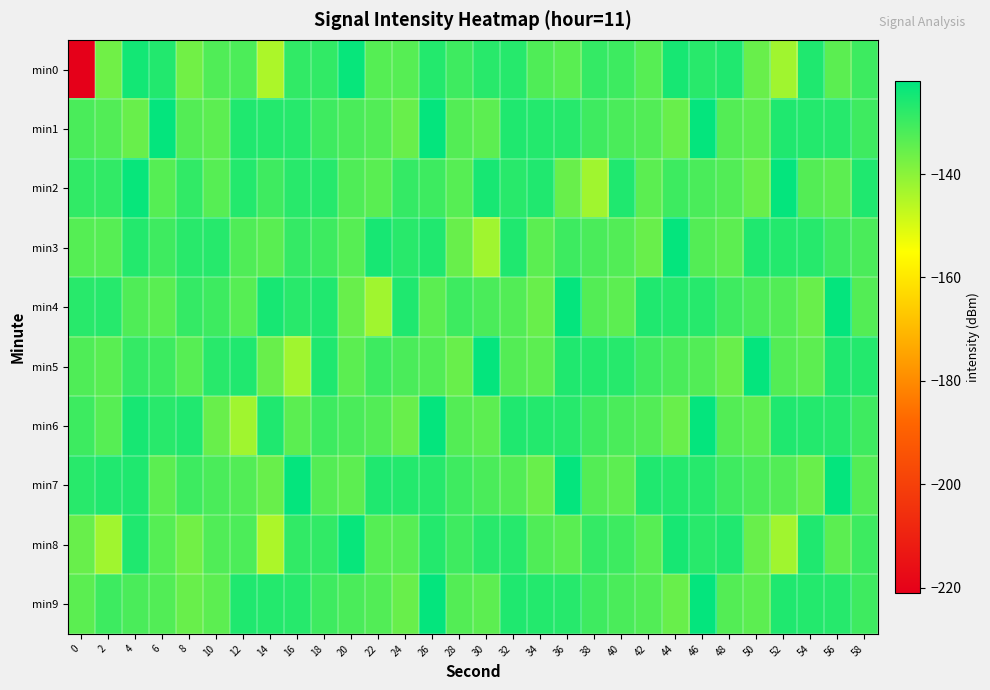

Reading right to left, extract all data points from this chart.

min0: 58=-129.9	56=-133.8	54=-126.2	52=-142.8	50=-135.7	48=-126.3	46=-127.3	44=-125.2	42=-133.3	40=-129.9	38=-128.9	36=-133.8	34=-132.4	32=-127.2	30=-127.3	28=-130.3	26=-126.6	24=-133.3	22=-133.1	20=-123.2	18=-128.4	16=-128.4	14=-144.3	12=-131.9	10=-132.5	8=-136.8	6=-126.6	4=-124.7	2=-136.6	0=-221.0
min1: 58=-130.3	56=-127.2	54=-126.8	52=-126.1	50=-134.0	48=-132.9	46=-122.8	44=-135.7	42=-132.8	40=-131.8	38=-130.3	36=-127.2	34=-126.8	32=-126.1	30=-134.0	28=-132.9	26=-122.8	24=-135.7	22=-132.8	20=-131.8	18=-130.3	16=-127.2	14=-126.8	12=-126.1	10=-134.0	8=-132.9	6=-122.8	4=-135.7	2=-132.8	0=-131.8
min2: 58=-126.1	56=-134.0	54=-132.9	52=-122.8	50=-135.7	48=-132.8	46=-131.8	44=-129.9	42=-133.8	40=-126.2	38=-142.8	36=-135.7	34=-126.3	32=-127.3	30=-125.2	28=-133.3	26=-129.9	24=-128.9	22=-133.8	20=-132.4	18=-127.2	16=-127.3	14=-130.3	12=-126.6	10=-133.3	8=-128.4	6=-133.1	4=-123.2	2=-128.4	0=-128.4
min3: 58=-131.8	56=-130.3	54=-127.2	52=-126.8	50=-126.1	48=-134.0	46=-132.9	44=-122.8	42=-135.7	40=-132.8	38=-131.8	36=-129.9	34=-133.8	32=-126.2	30=-142.8	28=-135.7	26=-126.3	24=-127.3	22=-125.2	20=-133.3	18=-129.9	16=-128.9	14=-133.8	12=-132.4	10=-127.2	8=-127.3	6=-130.3	4=-126.6	2=-133.3	0=-133.1
min4: 58=-132.9	56=-122.8	54=-135.7	52=-132.8	50=-131.8	48=-130.3	46=-127.2	44=-126.8	42=-126.1	40=-134.0	38=-132.9	36=-122.8	34=-135.7	32=-132.8	30=-131.8	28=-129.9	26=-133.8	24=-126.2	22=-142.8	20=-135.7	18=-126.3	16=-127.3	14=-125.2	12=-133.3	10=-129.9	8=-128.9	6=-133.8	4=-132.4	2=-127.2	0=-127.3
min5: 58=-126.8	56=-126.1	54=-134.0	52=-132.9	50=-122.8	48=-135.7	46=-132.8	44=-131.8	42=-130.3	40=-127.2	38=-126.8	36=-126.1	34=-134.0	32=-132.9	30=-122.8	28=-135.7	26=-132.8	24=-131.8	22=-129.9	20=-133.8	18=-126.2	16=-142.8	14=-135.7	12=-126.3	10=-127.3	8=-133.3	6=-129.9	4=-128.9	2=-133.8	0=-132.4
min6: 58=-130.3	56=-127.2	54=-126.8	52=-126.1	50=-134.0	48=-132.9	46=-122.8	44=-135.7	42=-132.8	40=-131.8	38=-130.3	36=-127.2	34=-126.8	32=-126.1	30=-134.0	28=-132.9	26=-122.8	24=-135.7	22=-132.8	20=-131.8	18=-129.9	16=-133.8	14=-126.2	12=-142.8	10=-135.7	8=-126.3	6=-127.3	4=-125.2	2=-133.3	0=-129.9
min7: 58=-132.9	56=-122.8	54=-135.7	52=-132.8	50=-131.8	48=-130.3	46=-127.2	44=-126.8	42=-126.1	40=-134.0	38=-132.9	36=-122.8	34=-135.7	32=-132.8	30=-131.8	28=-130.3	26=-127.2	24=-126.8	22=-126.1	20=-134.0	18=-132.9	16=-122.8	14=-135.7	12=-132.8	10=-131.8	8=-129.9	6=-133.8	4=-126.2	2=-126.3	0=-127.3
min8: 58=-129.9	56=-133.8	54=-126.2	52=-142.8	50=-135.7	48=-126.3	46=-127.3	44=-125.2	42=-133.3	40=-129.9	38=-128.9	36=-133.8	34=-132.4	32=-127.2	30=-127.3	28=-130.3	26=-126.6	24=-133.3	22=-133.1	20=-123.2	18=-128.4	16=-128.4	14=-144.3	12=-131.9	10=-132.5	8=-136.8	6=-133.1	4=-126.2	2=-142.8	0=-135.7
min9: 58=-130.3	56=-127.2	54=-126.8	52=-126.1	50=-134.0	48=-132.9	46=-122.8	44=-135.7	42=-132.8	40=-131.8	38=-130.3	36=-127.2	34=-126.8	32=-126.1	30=-134.0	28=-132.9	26=-122.8	24=-135.7	22=-132.8	20=-131.8	18=-130.3	16=-127.2	14=-126.8	12=-126.1	10=-134.0	8=-135.7	6=-132.8	4=-131.8	2=-129.9	0=-133.8